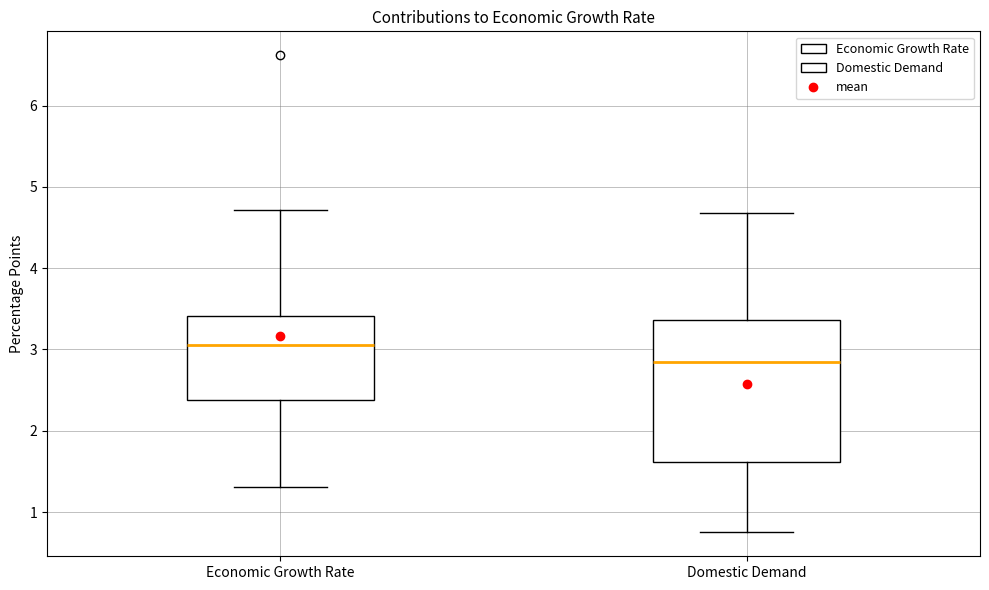

Reading left to right, read every box against the y-axis: the position of its median line, the range the box covers, and the ends of its whiskers. The values are not printed on the chart, so give them approximately, as read against the axis.

Economic Growth Rate: median 3.1, box 2.4 to 3.4, whiskers 1.3 to 4.7
Domestic Demand: median 2.9, box 1.6 to 3.4, whiskers 0.8 to 4.7